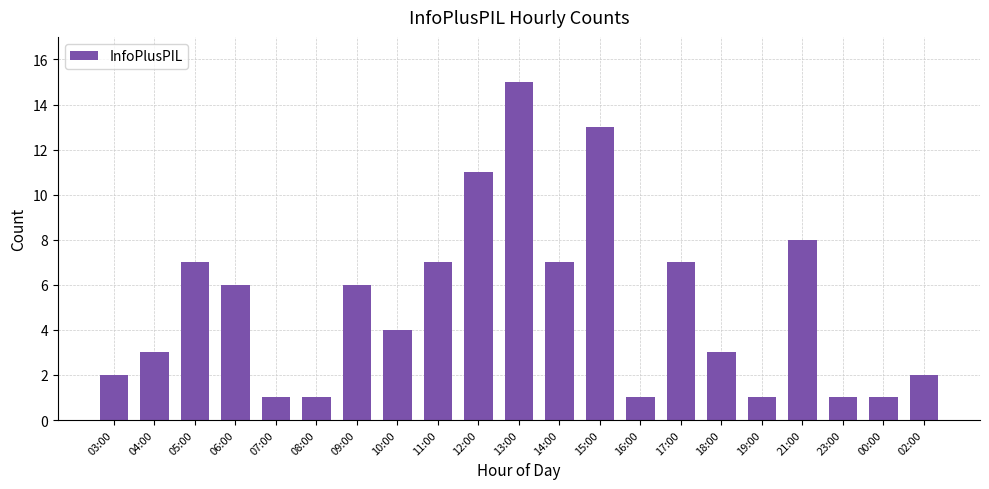

Is it true that the value at 10:00 is 4?

True